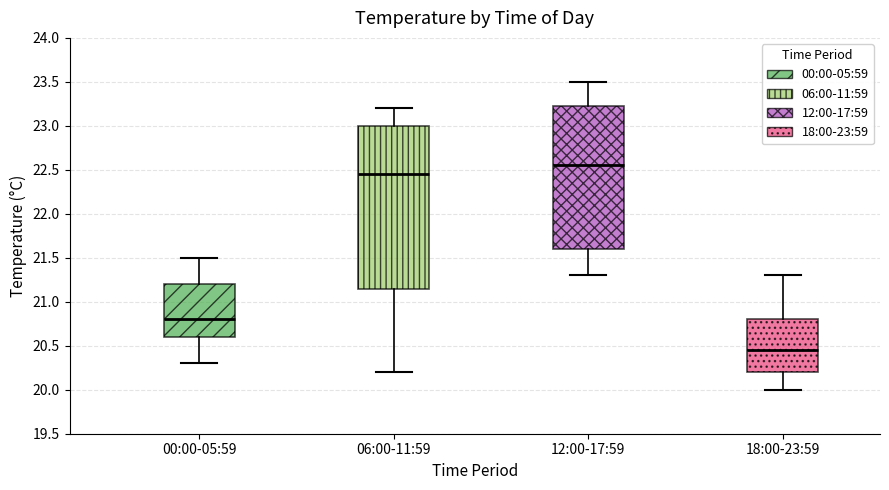

Reading left to right, read every box against the y-axis: the position of its median line, the range the box covers, and the ends of its whiskers. The values are not printed on the chart, so give them approximately, as read against the axis.

00:00-05:59: median 20.80, box 20.60 to 21.20, whiskers 20.30 to 21.50
06:00-11:59: median 22.45, box 21.15 to 23.00, whiskers 20.20 to 23.20
12:00-17:59: median 22.55, box 21.60 to 23.25, whiskers 21.30 to 23.50
18:00-23:59: median 20.45, box 20.20 to 20.80, whiskers 20.00 to 21.30